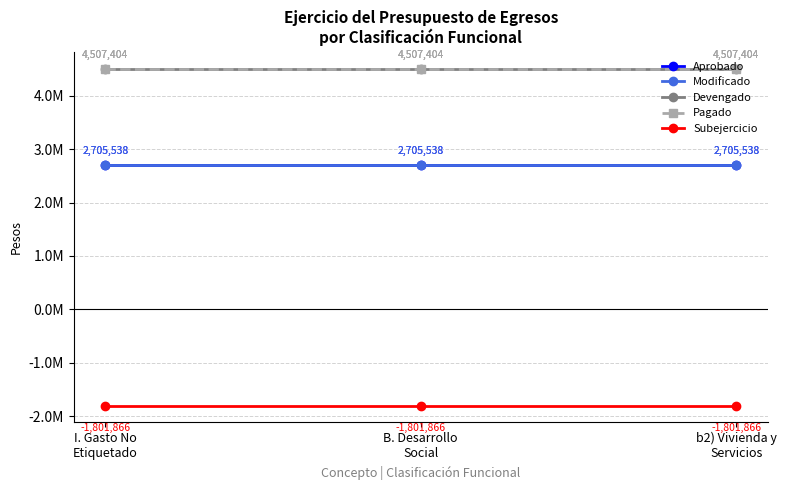

Is this an area chart (filled region under the line)?

No